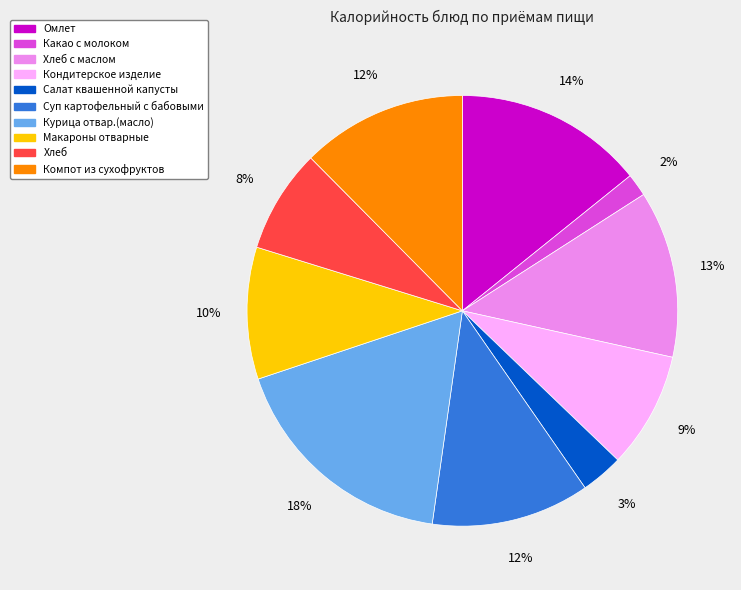

True or false: Салат квашенной капусты accounts for 3% of the total.

True